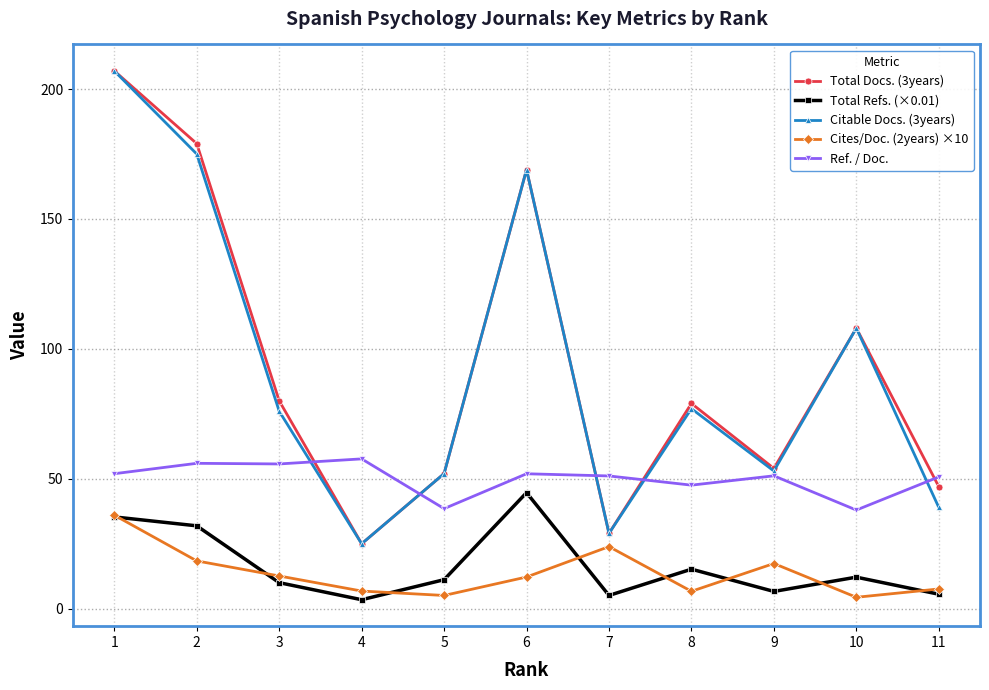

What are all the series names shown in the legend?

Total Docs. (3years), Total Refs. (×0.01), Citable Docs. (3years), Cites/Doc. (2years) ×10, Ref. / Doc.